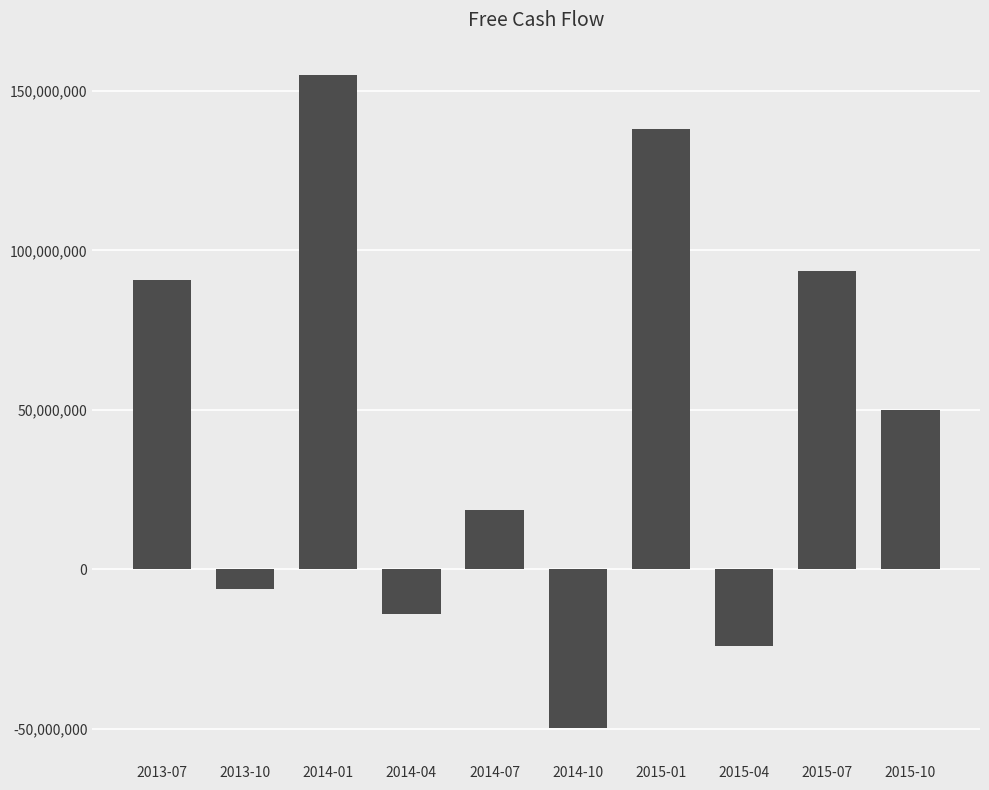

The chart shows a value of 154887000 at 2014-01. True or false?

True